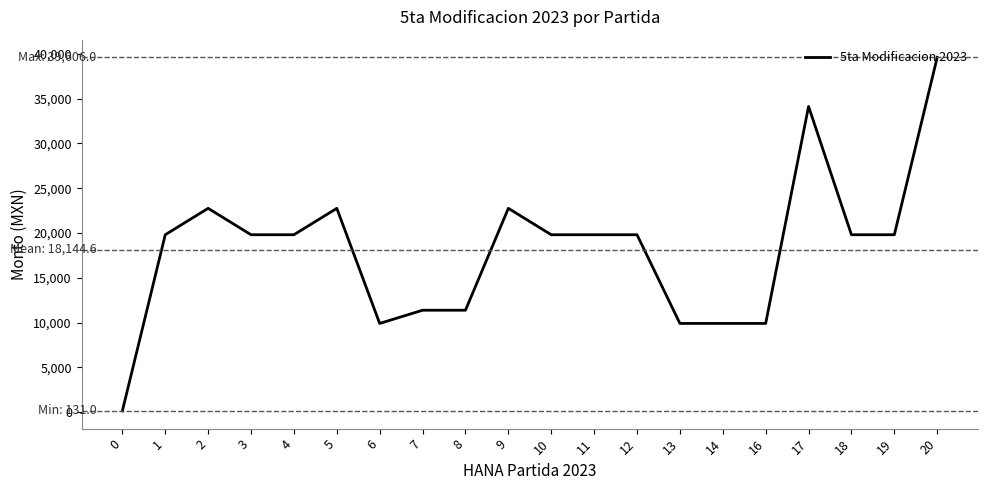

Between 17 and 13, which is larger?

17